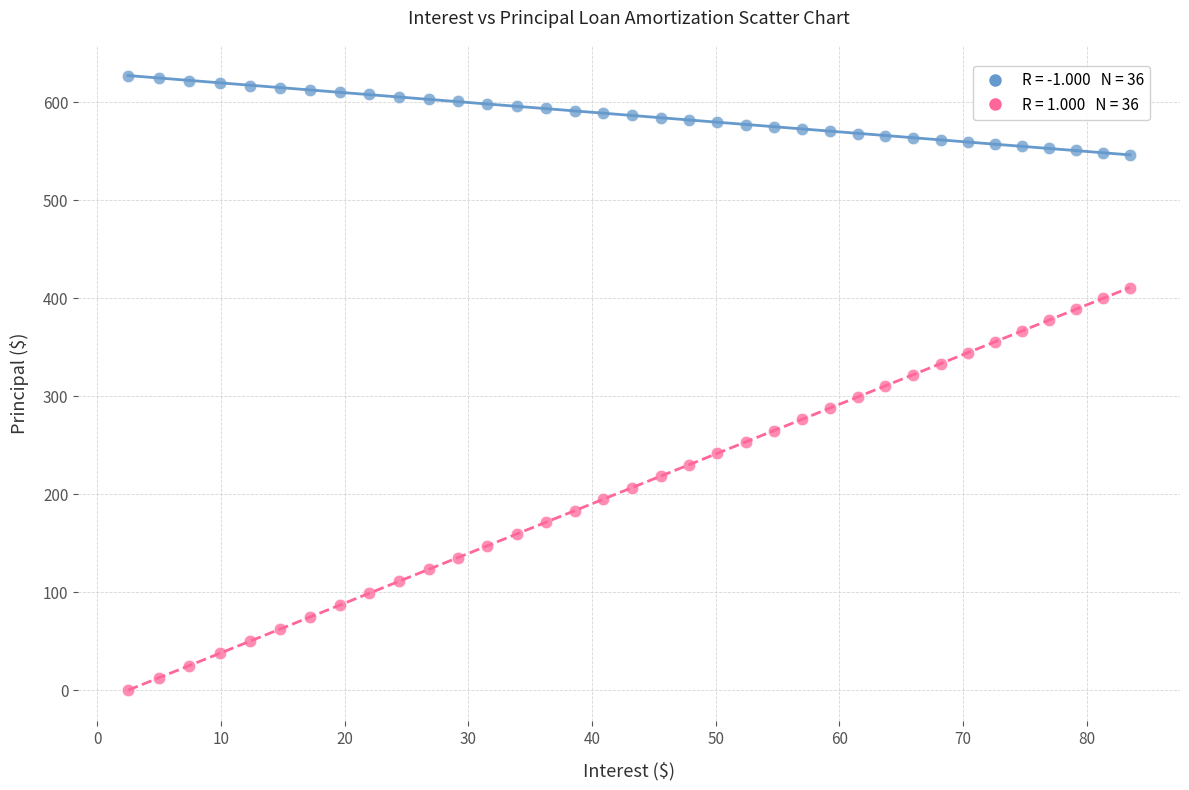

Across all data points, what is the range of Y values (max minus min)?

627.0